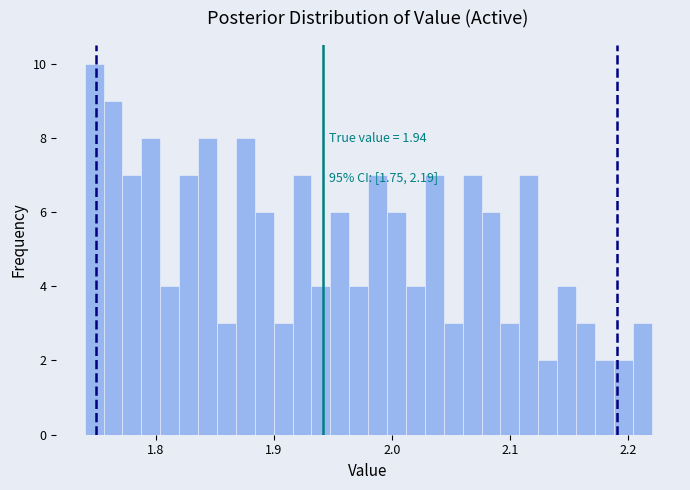

Read against the x-axis, roughly where is the centre of the tallest bar?

1.75